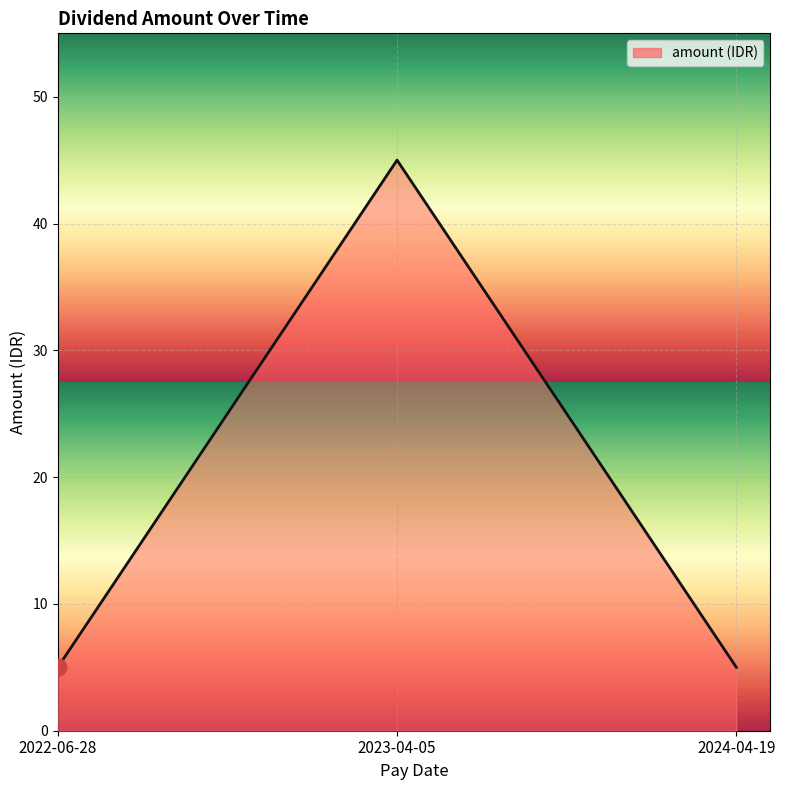

What is the ratio of the value at 2023-04-05 to the value at 2022-06-28?

9.0